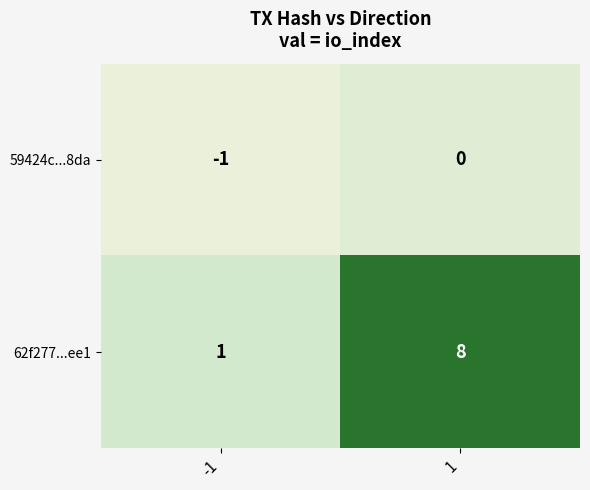

What is the maximum value shown in the chart?

8